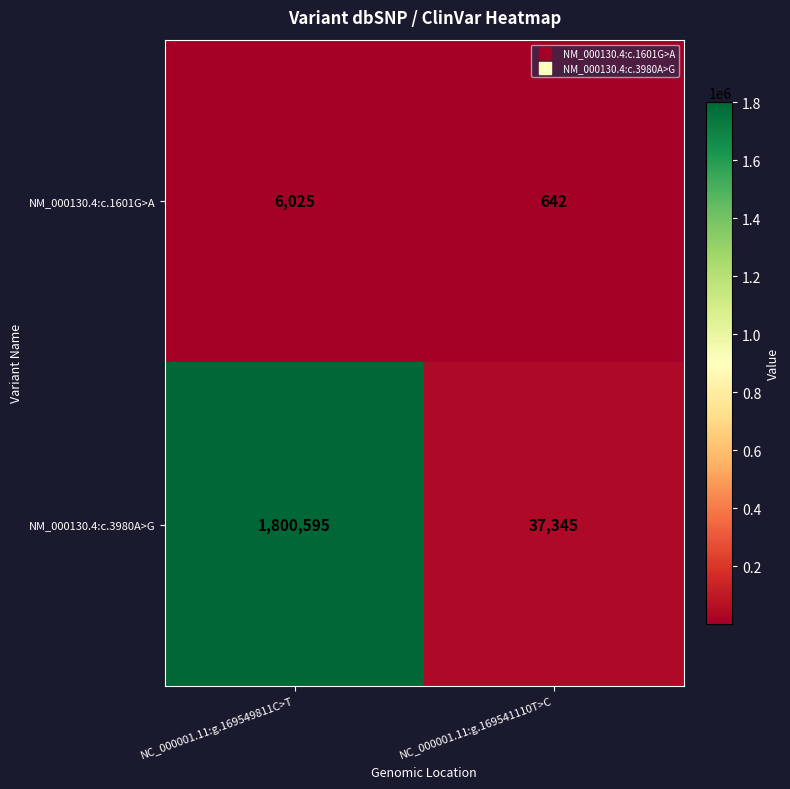

What is the total value across all series at NC_000001.11:g.169549811C>T?

1806620